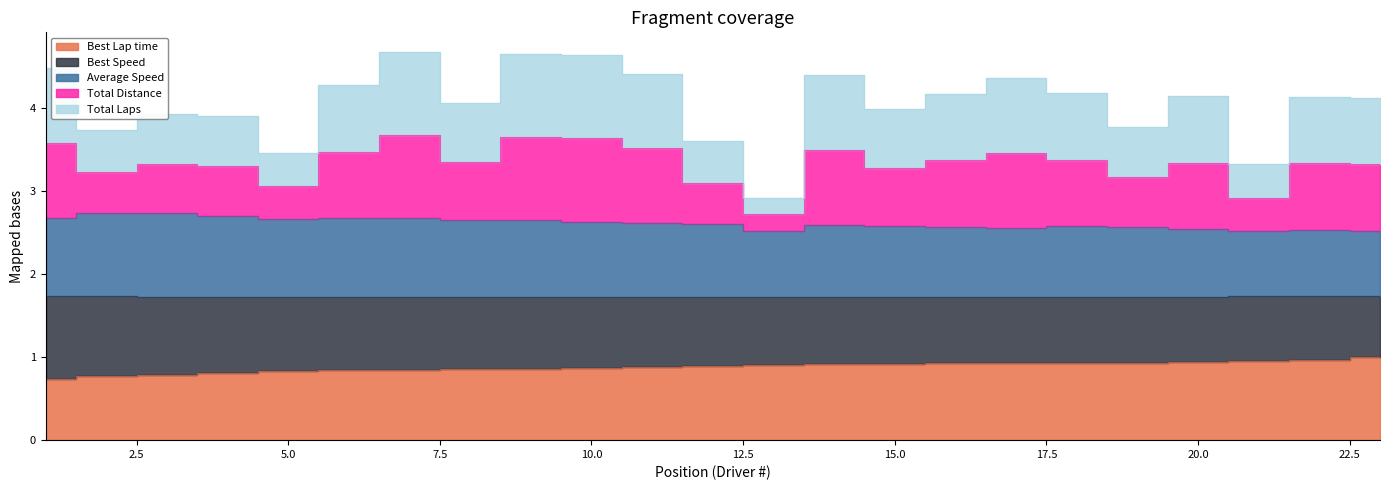

Is it true that Total Laps equals 4.2 at 16?

True